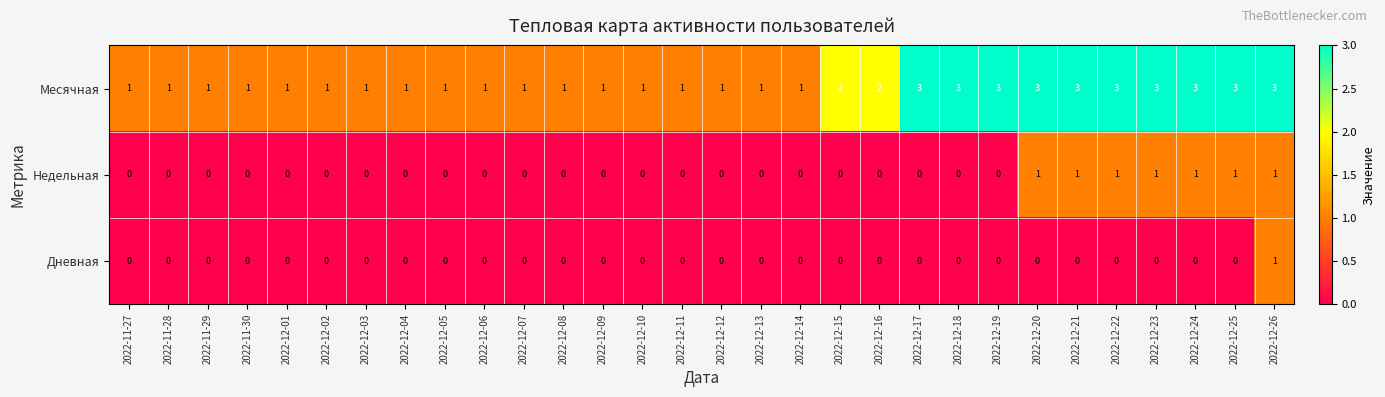

Which series has the widest spread of values?

Месячная